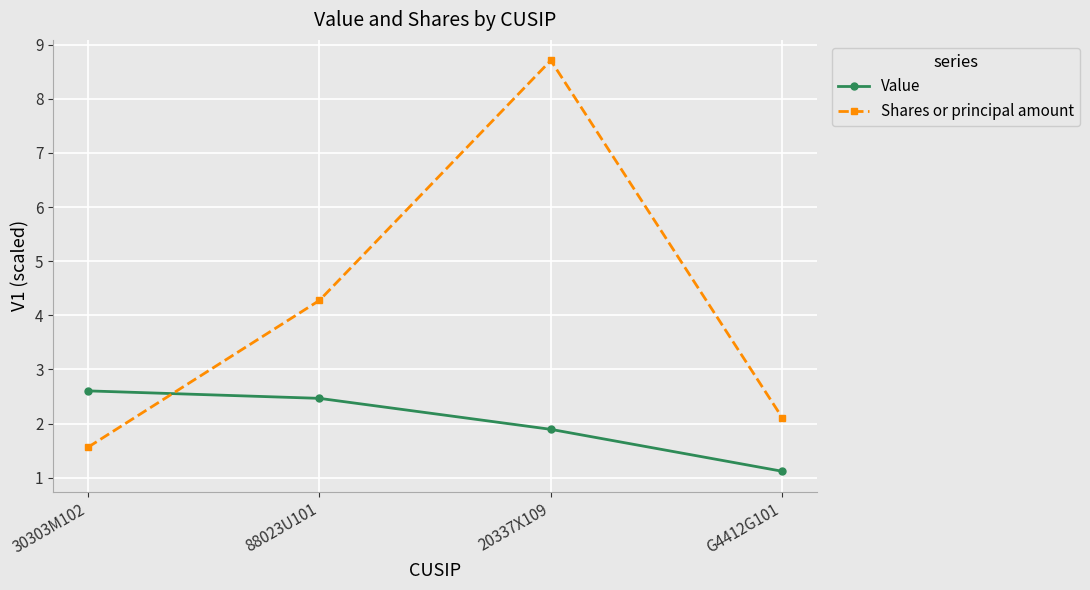

What is the value of the Value point at the 1st from the left?

2.6